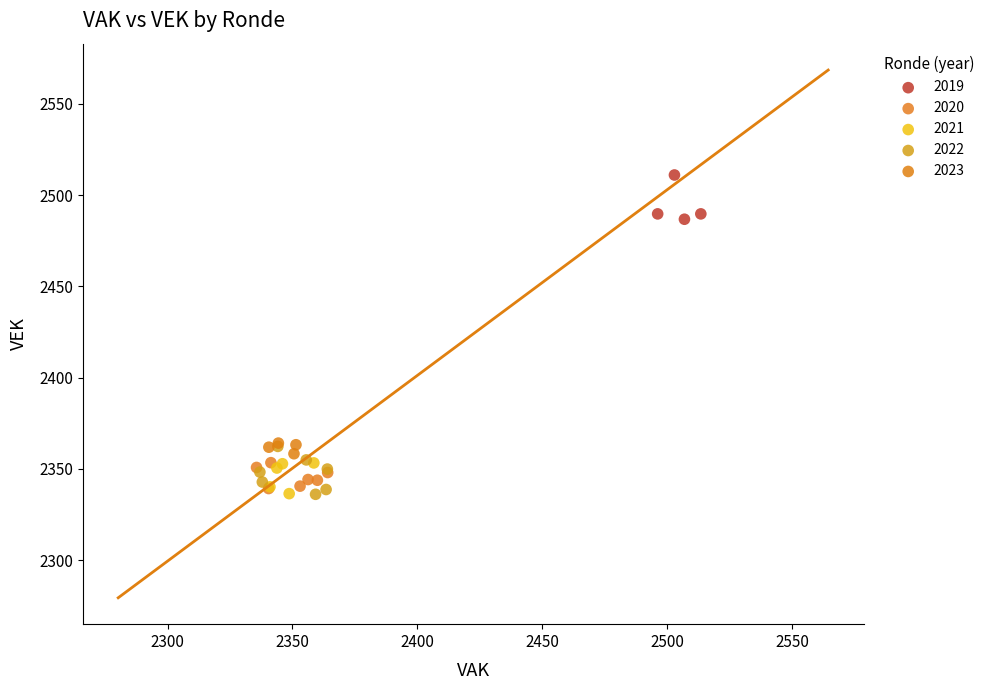

Which series reaches the maximum Y coordinate?

2019